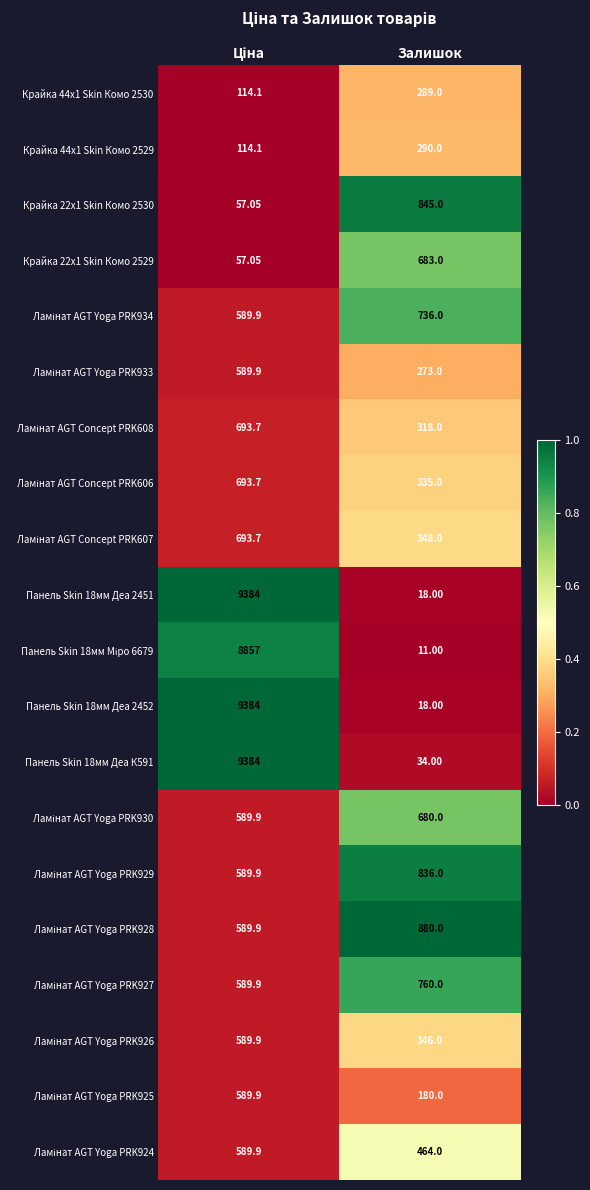

Which category has the lowest value in the Панель Skin 18мм Деа 2451 series?

Залишок